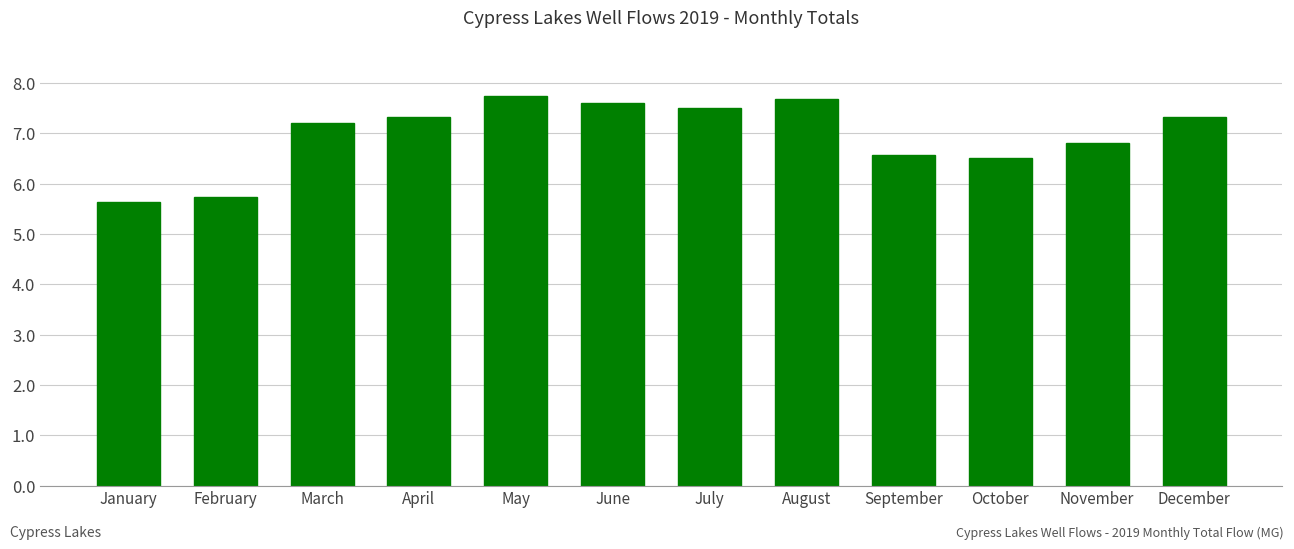

Reading left to right, transcribe all the data shown in this chart.

5.6	5.7	7.2	7.3	7.7	7.6	7.5	7.7	6.6	6.5	6.8	7.3